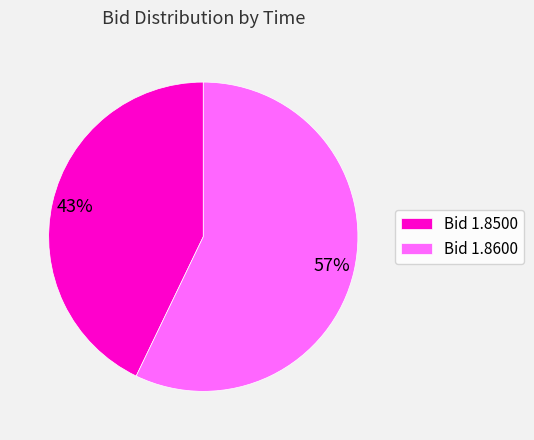

To the nearest percent, what percentage of the pie is Bid 1.8600?

57%